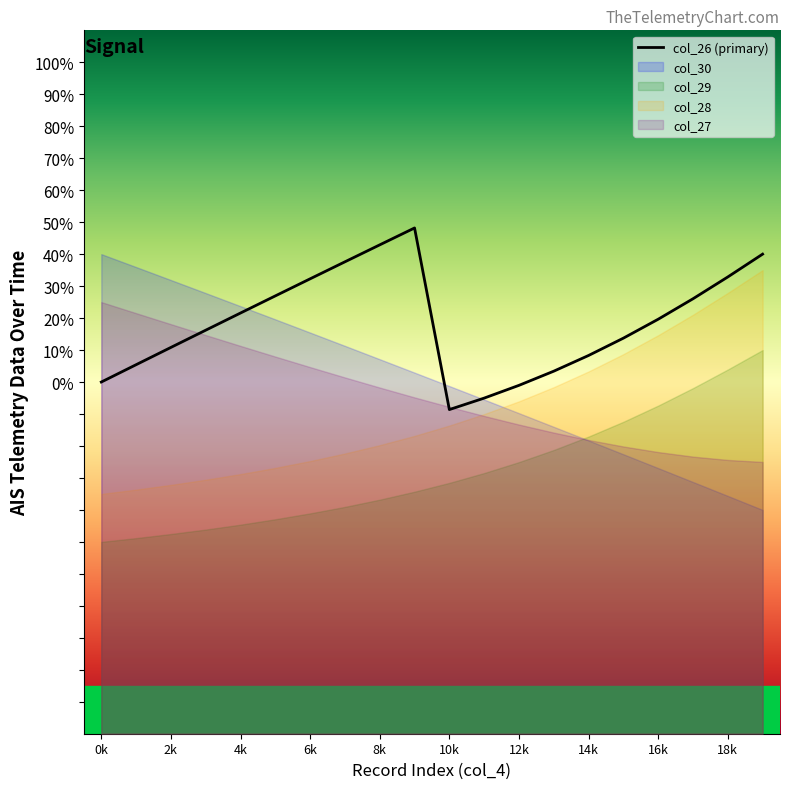

Reading left to right, list all the values displayed in this chart.

0.0	5.4	10.8	16.2	21.6	26.9	32.3	37.6	42.9	48.2	-8.6	-5.0	-1.0	3.4	8.3	13.7	19.6	26.0	32.9	40.0